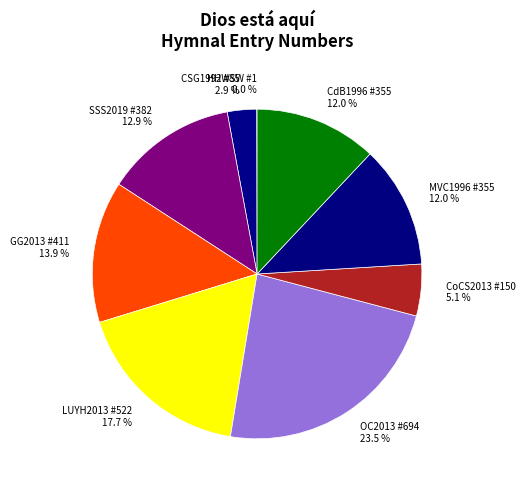

True or false: SSS2019 #382 accounts for 13% of the total.

True